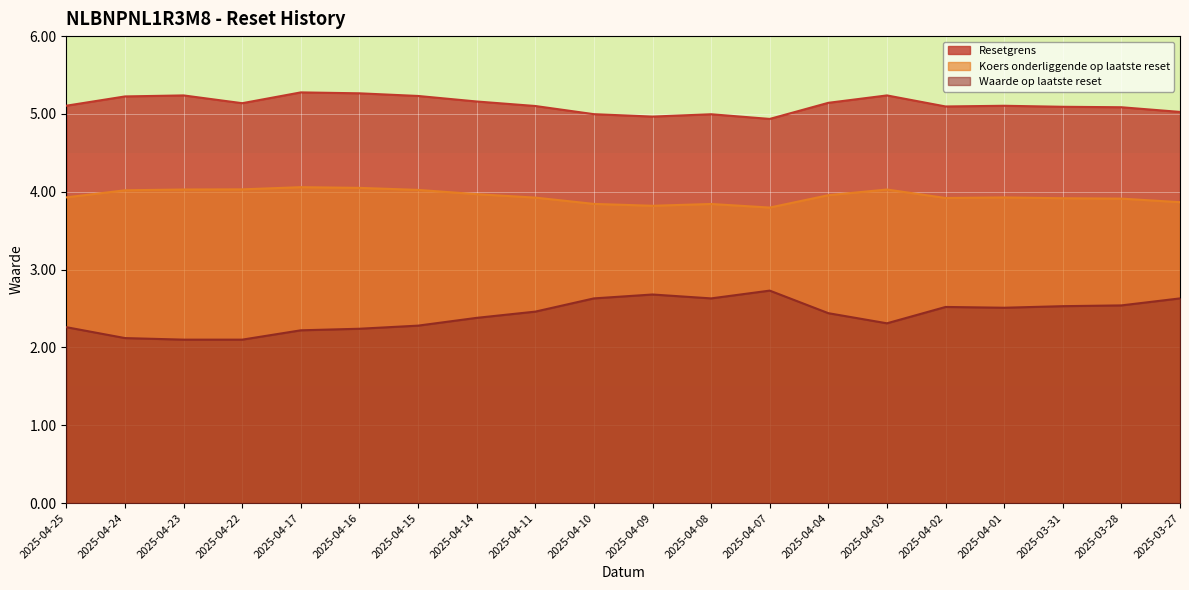

At which category is the sum across all series the highest?

2025-04-03